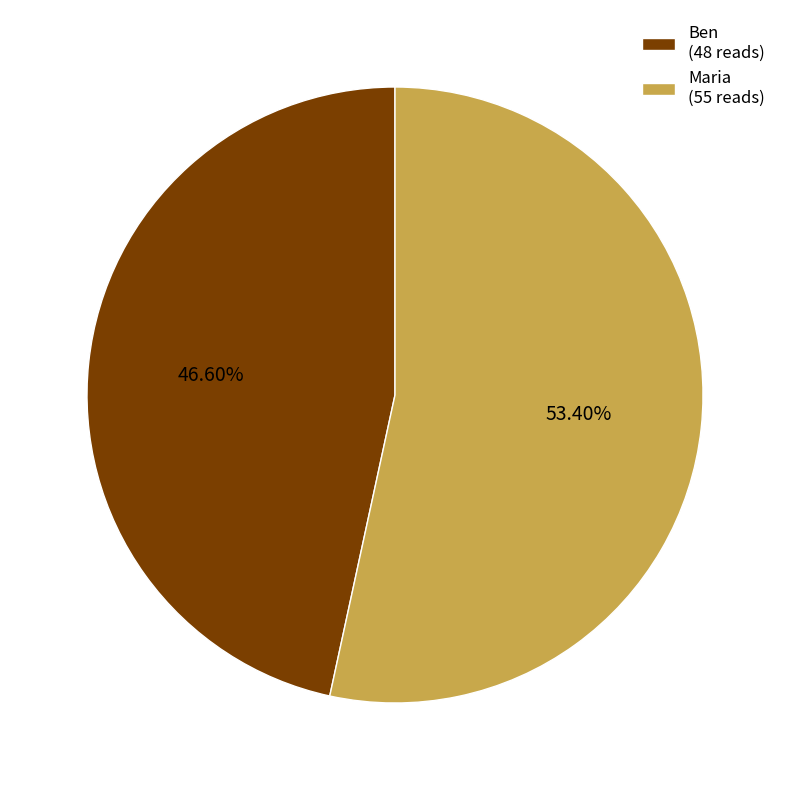

Which slice is the largest?

Maria